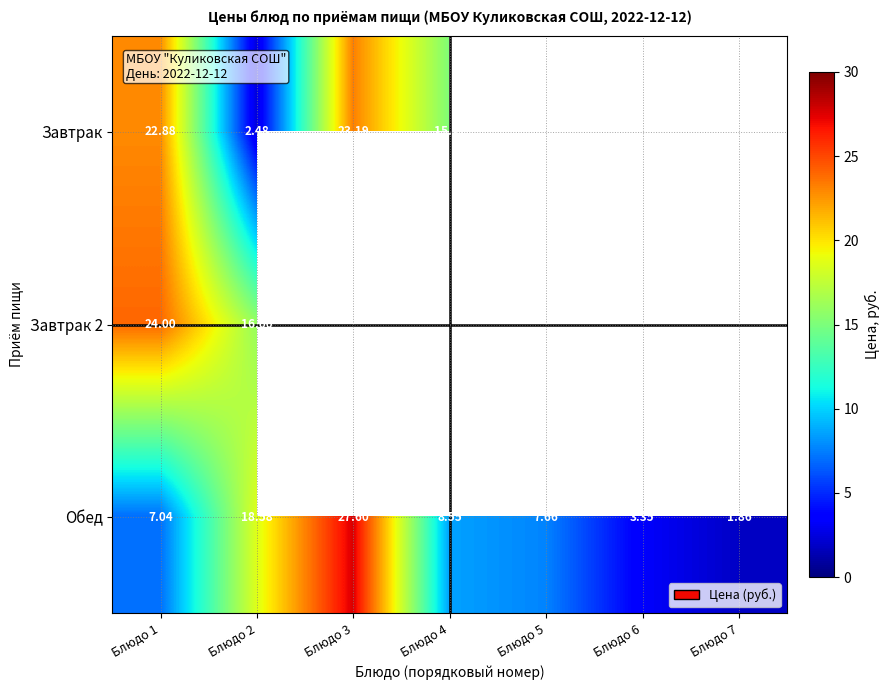

Is the value of Завтрак 2 at Блюдо 1 greater than the value of Завтрак at Блюдо 2?

Yes